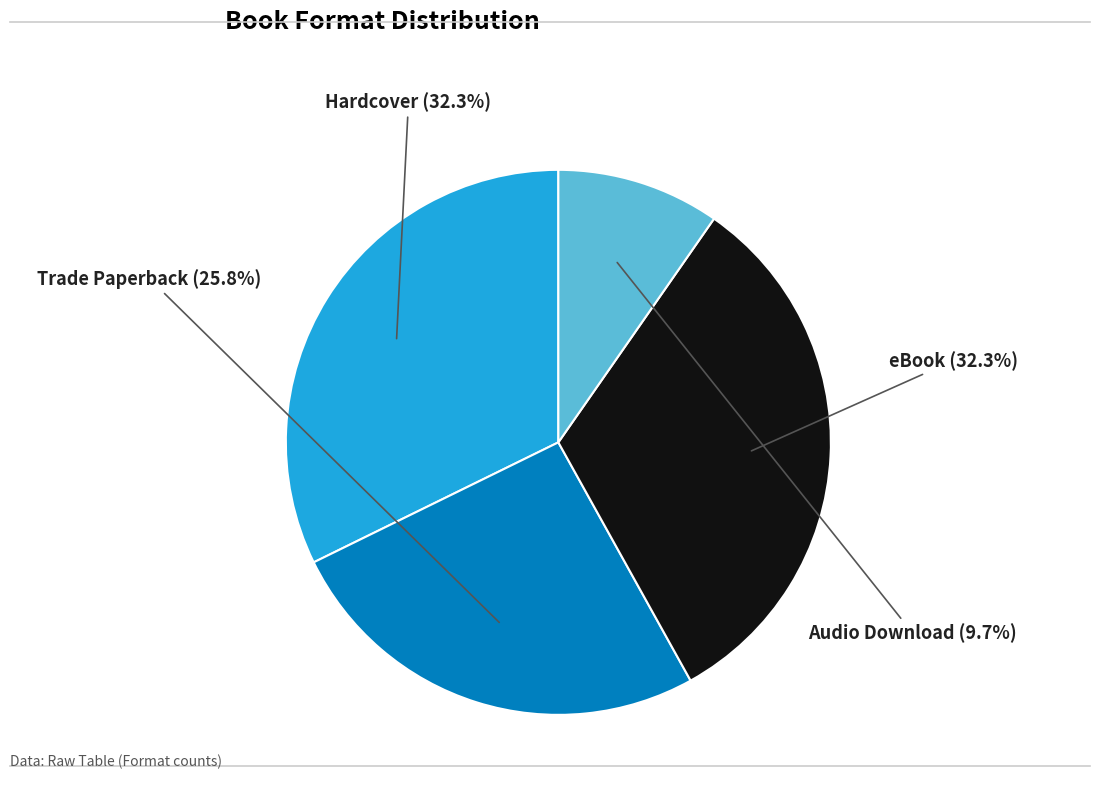

Approximately how many times larger is the value at Trade Paperback compared to Audio Download?

2.7